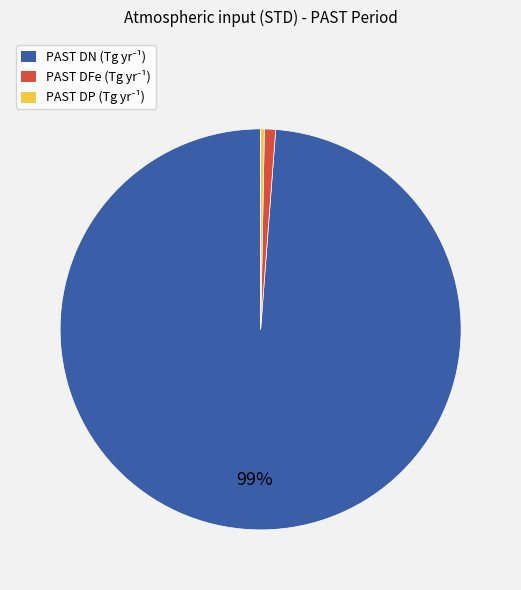

How many segments does this pie chart have?

3